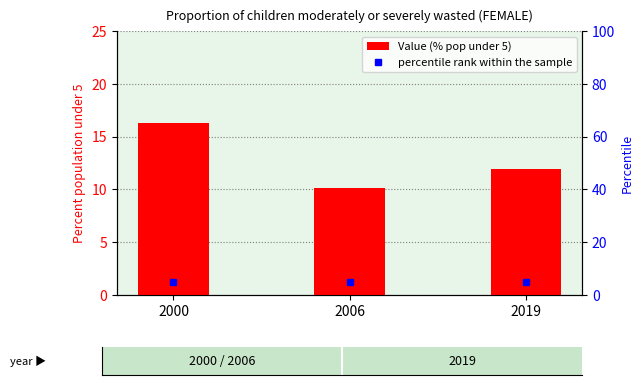

Reading left to right, extract all data points from this chart.

2000=16.3	2006=10.1	2019=11.9